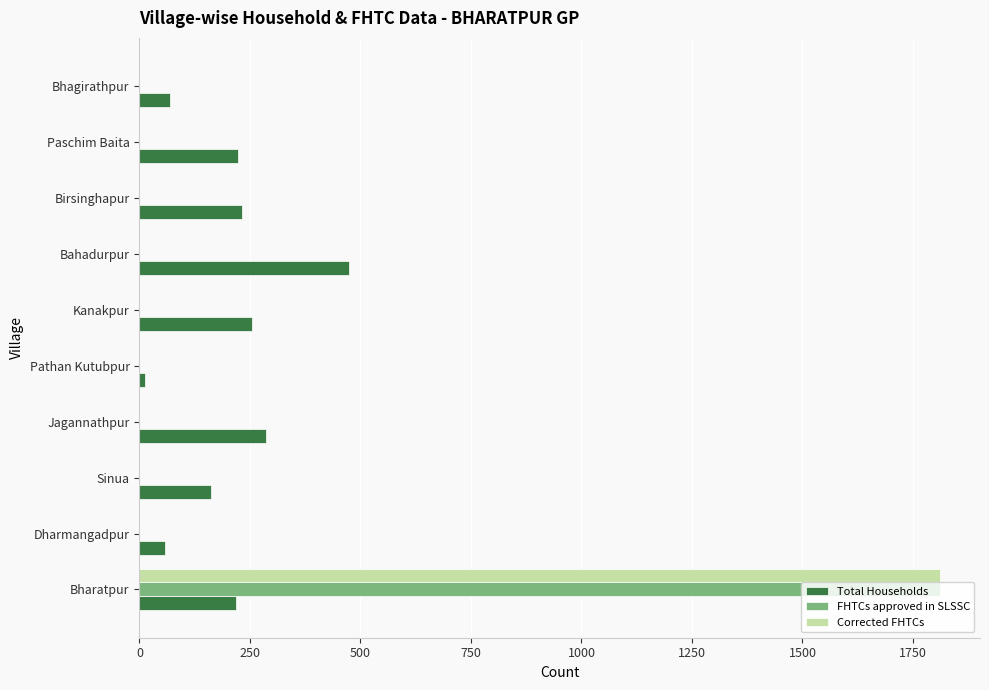

What is the total value across all series at Paschim Baita?

224